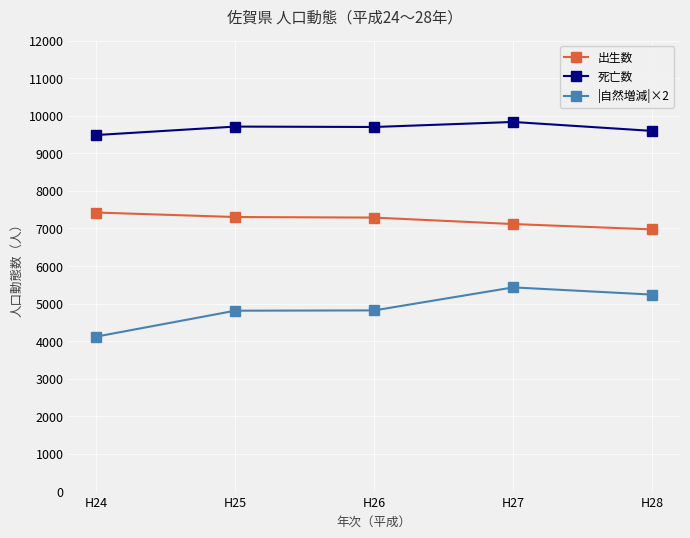

Rank the series by their maximum value, from highest to lowest.

死亡数, 出生数, |自然増減|×2